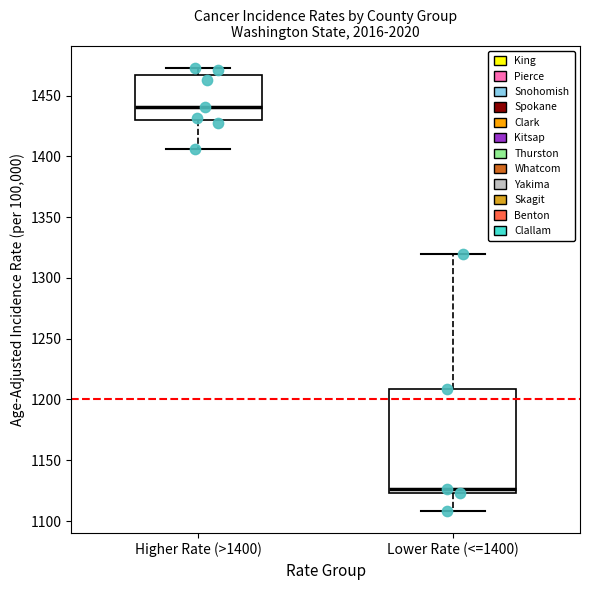

Reading left to right, read every box against the y-axis: the position of its median line, the range the box covers, and the ends of its whiskers. The values are not printed on the chart, so give them approximately, as read against the axis.

Higher Rate (>1400): median 1440, box 1430 to 1465, whiskers 1405 to 1475
Lower Rate (<=1400): median 1125 (just above the box's lower edge), box 1125 to 1210, whiskers 1110 to 1320